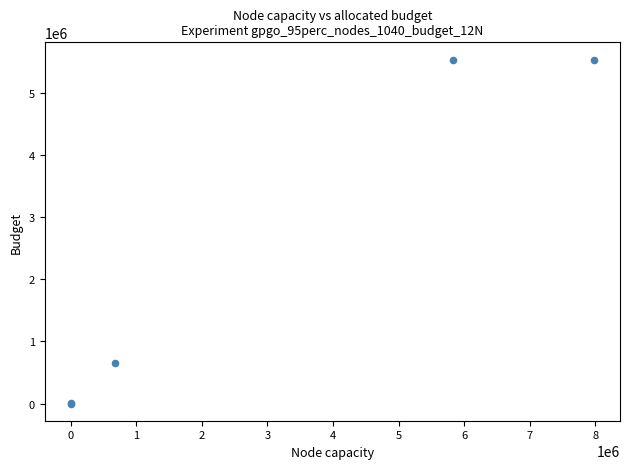

What Y value in the scatter plot is closest to 2770666?

646583.3